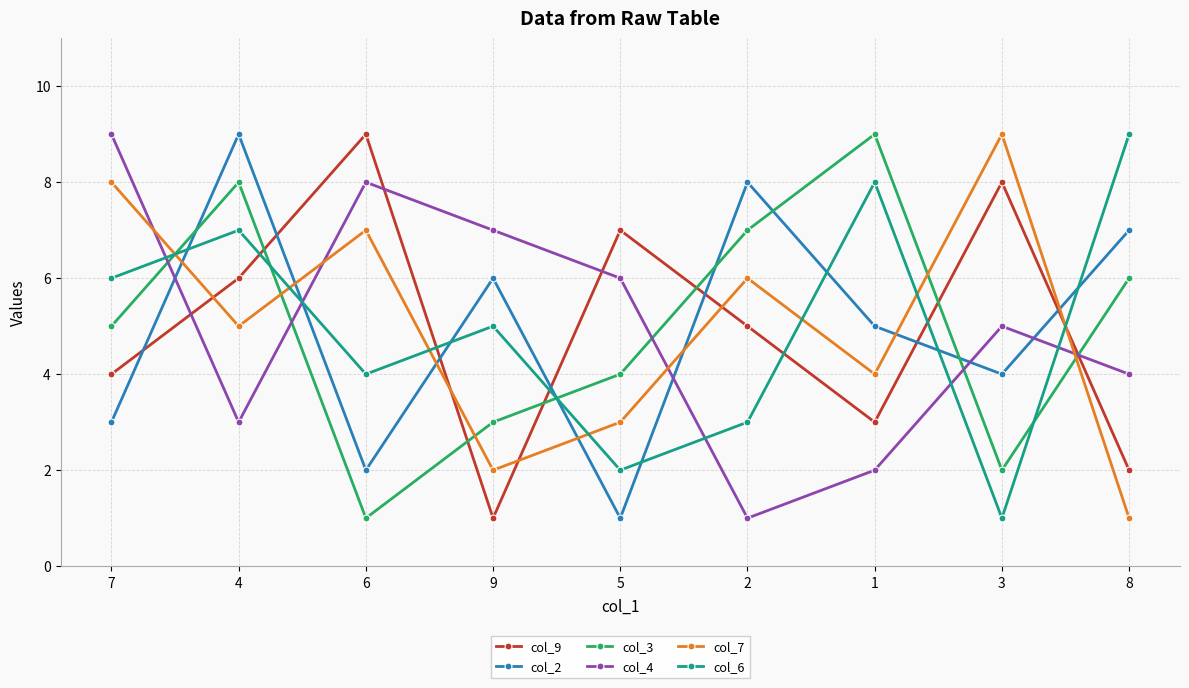

List the labels in order of col_4 value, largest first.

7, 6, 9, 5, 3, 8, 4, 1, 2